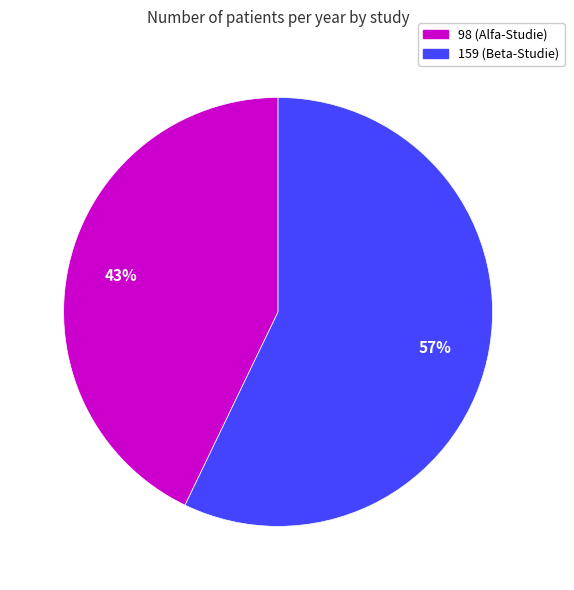

True or false: 159 (Beta-Studie) accounts for 57% of the total.

True